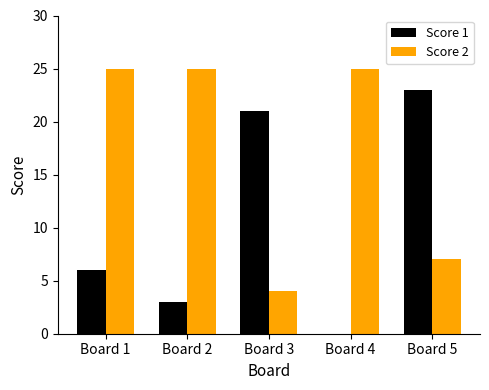

Reading left to right, list all the values displayed in this chart.

Score 1: Board 1=6	Board 2=3	Board 3=21	Board 4=0	Board 5=23
Score 2: Board 1=25	Board 2=25	Board 3=4	Board 4=25	Board 5=7